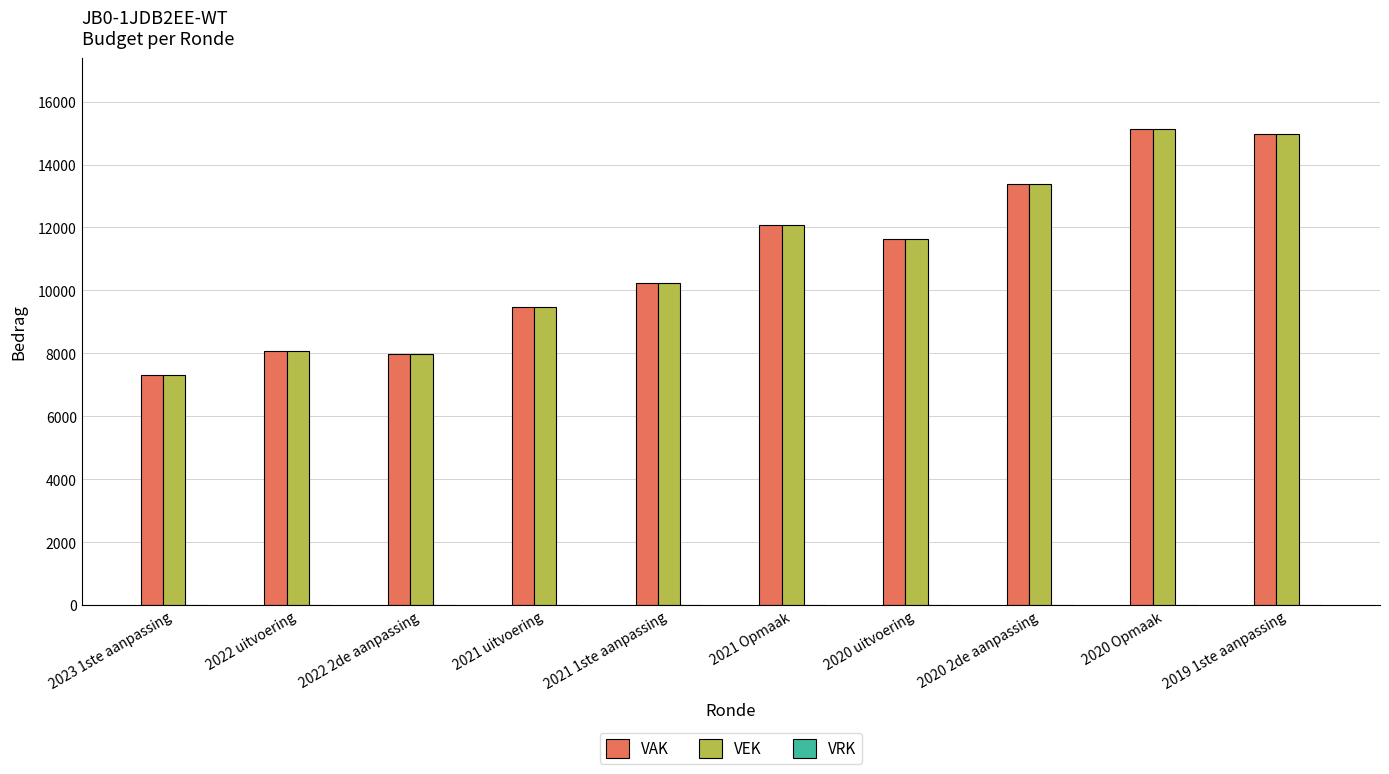

How many values in the VEK series are below 11641?

5